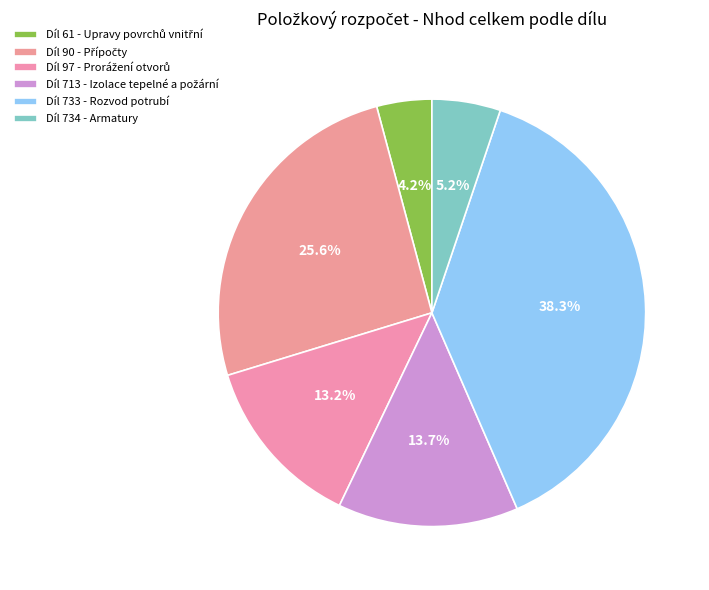

Does any single category account for the majority?

No